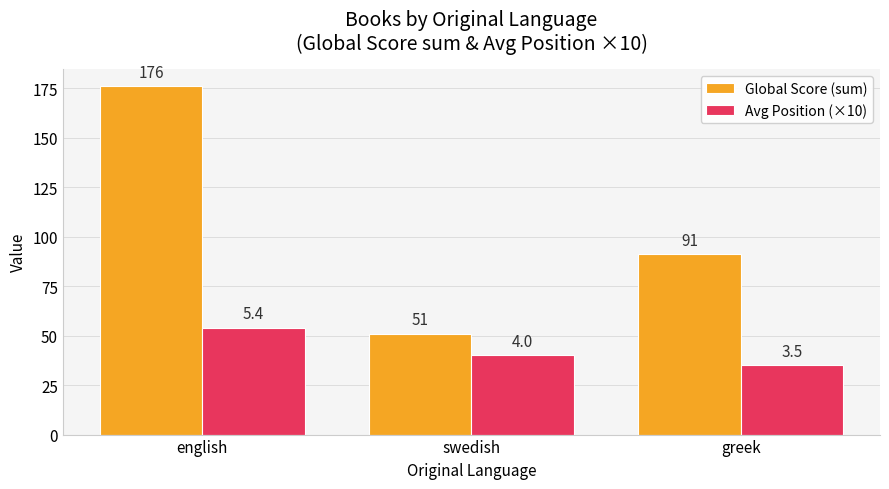

Rank the categories by Global Score (sum) value from highest to lowest.

english, greek, swedish